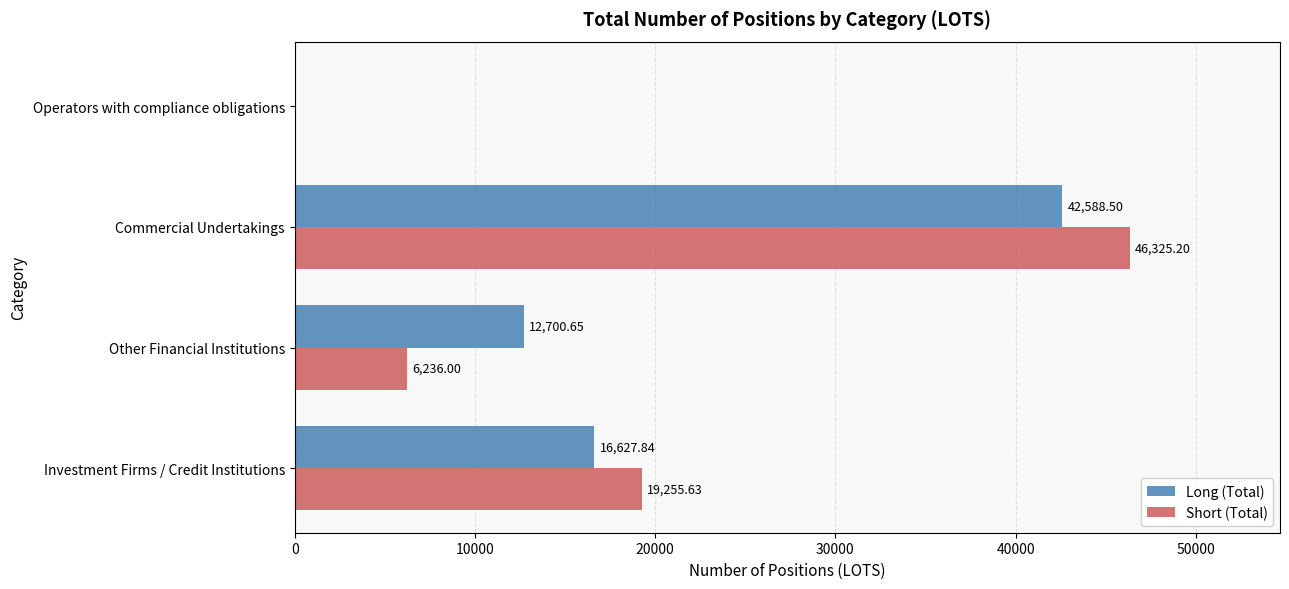

At which category is the sum across all series the highest?

Commercial Undertakings